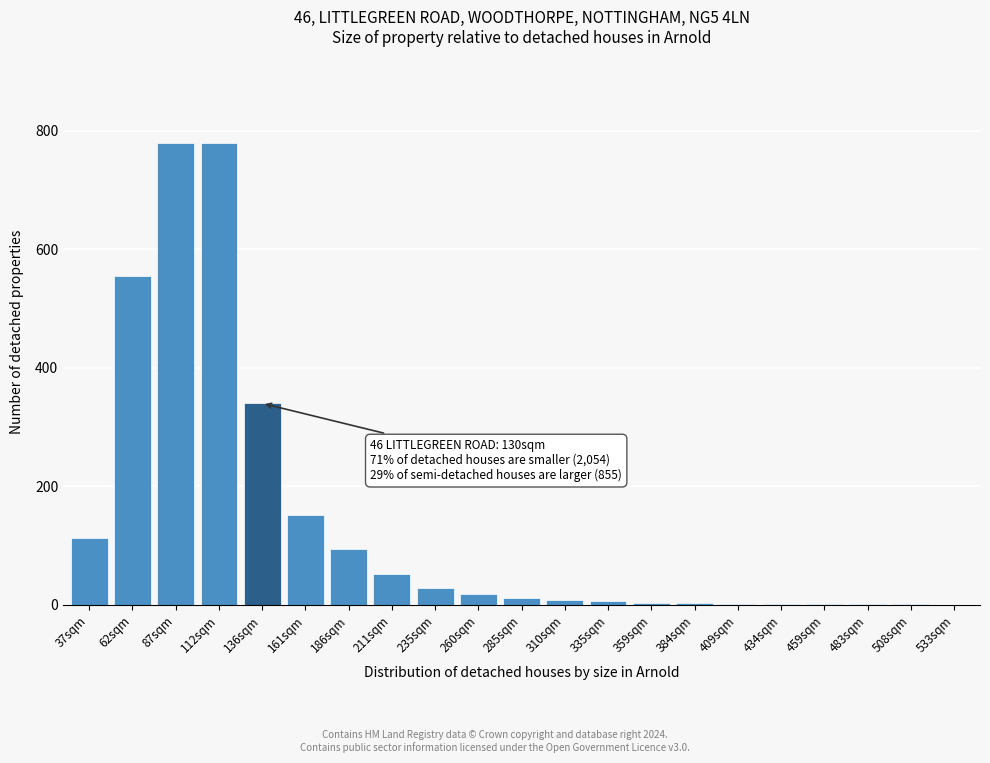

At which label is the value closest to 390?

136sqm